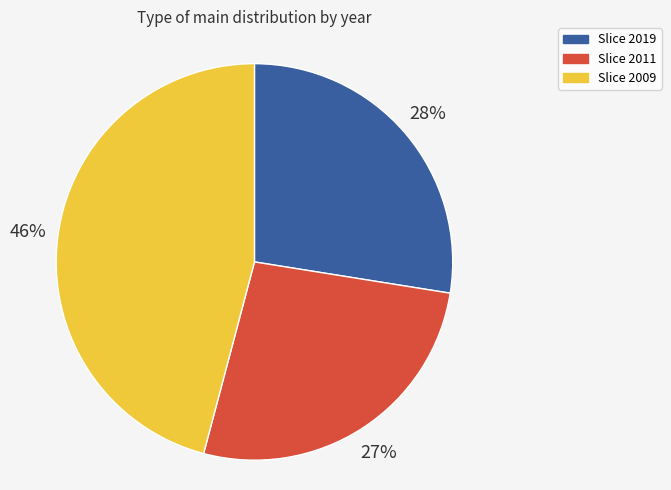

Is there a majority slice in this chart?

No